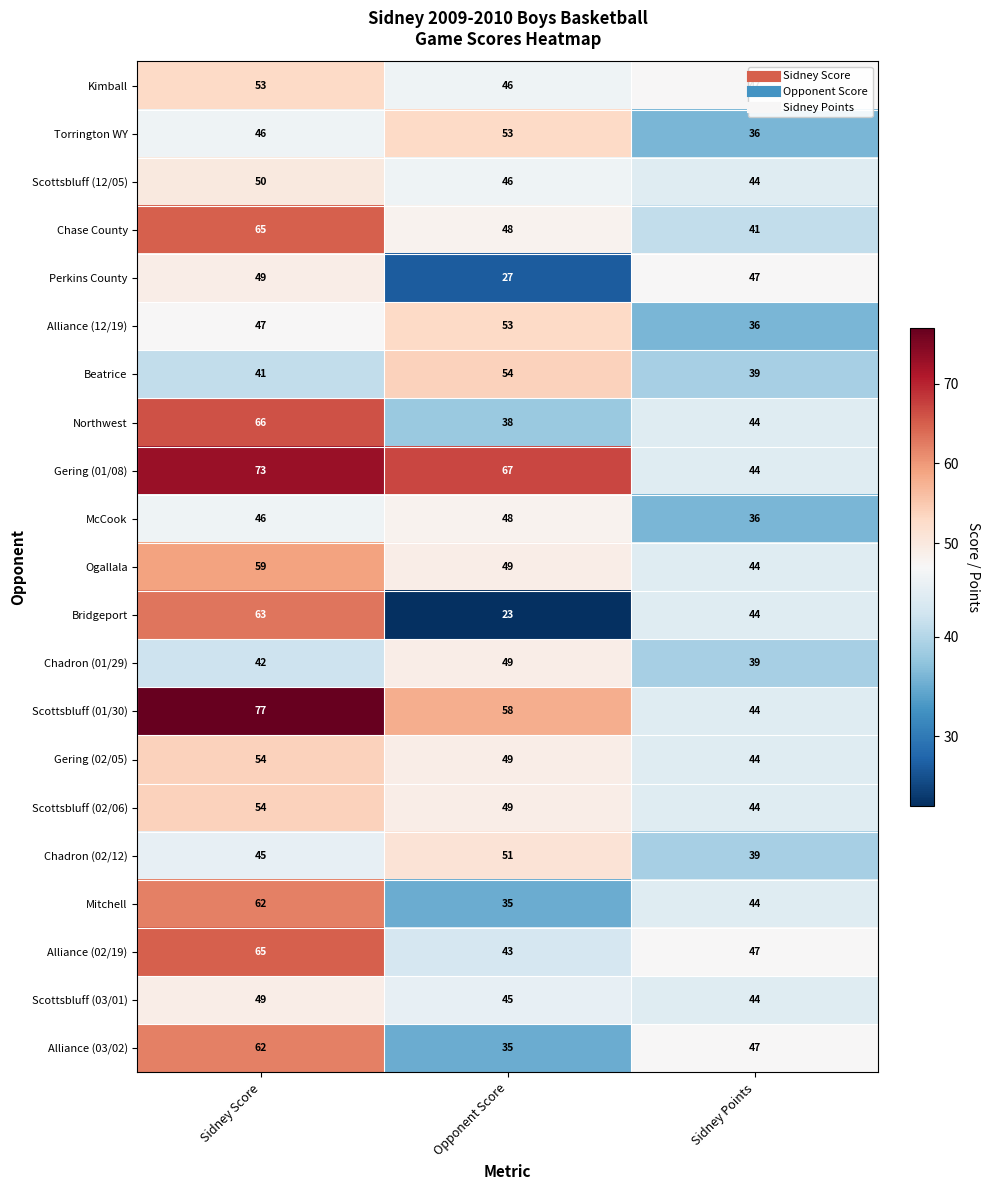

Which series changed the most between Opponent Score and Sidney Points?

Gering (01/08)